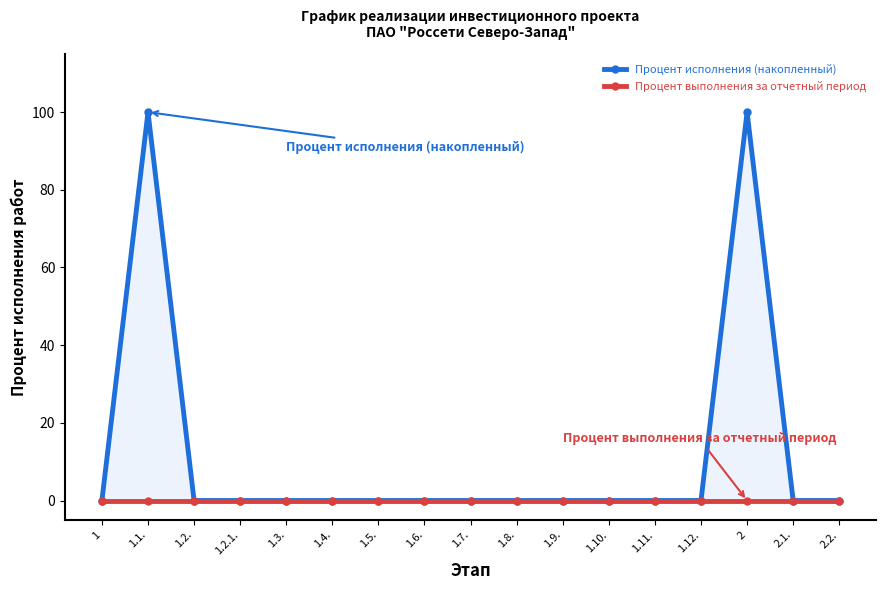

Count the number of data series in this chart.

2